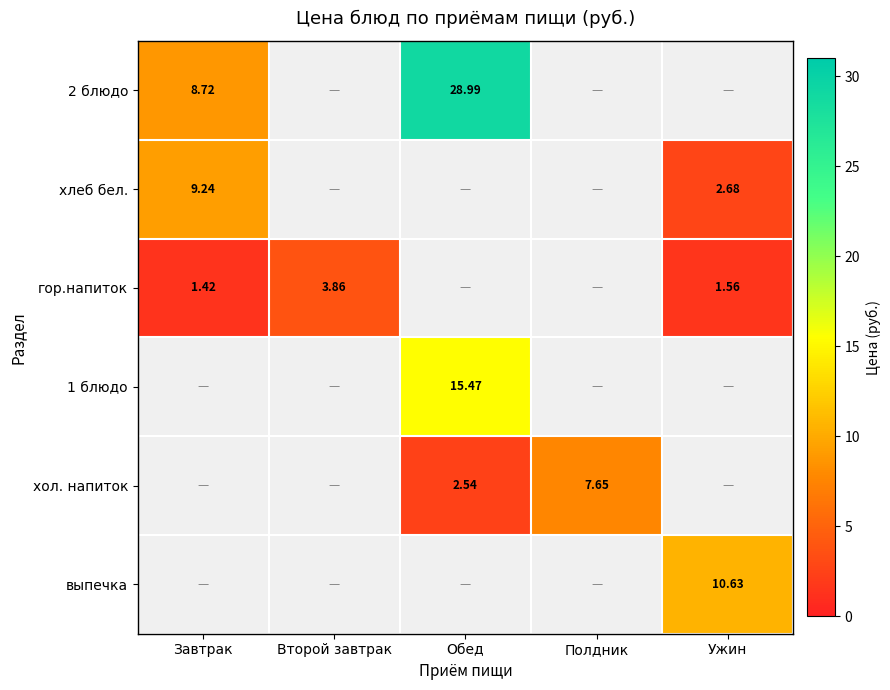

Is the value of гор.напиток at Завтрак greater than the value of выпечка at Ужин?

No